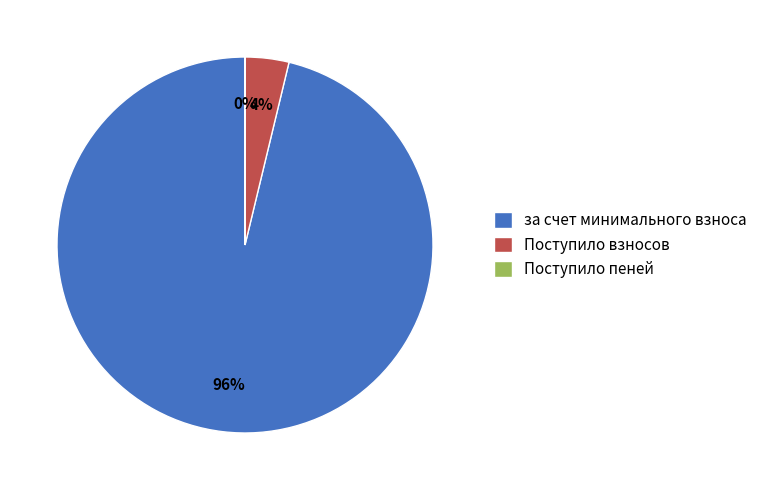

Do за счет минимального взноса and Поступило взносов together represent more than half of the pie?

Yes